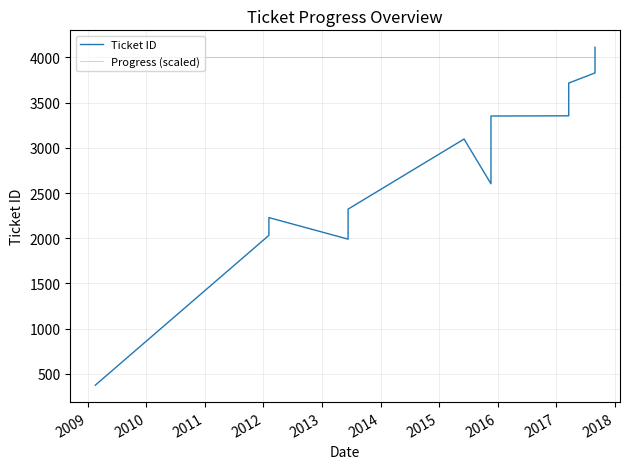

The value of Progress (scaled) at 2018 is 4000. True or false?

True